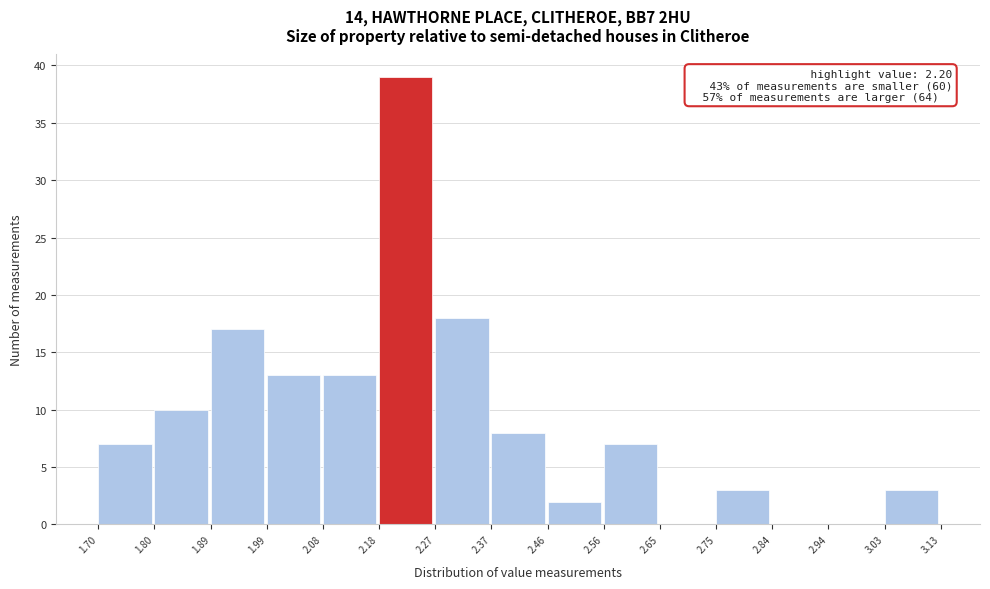

Which range on the x-axis has the tallest bar?

2.18 to 2.27